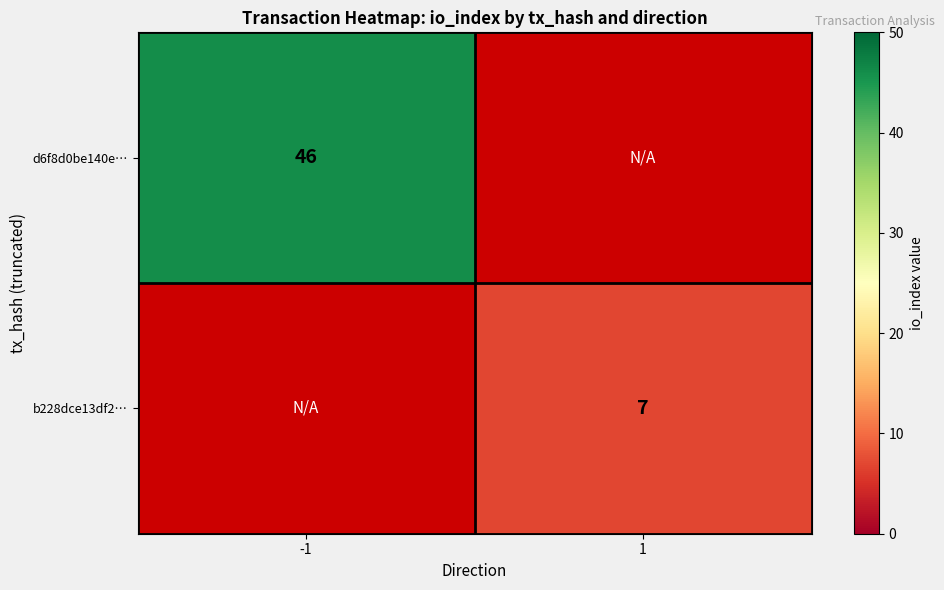

True or false: b228dce13df2… has a value of 3.1 at 1.

False